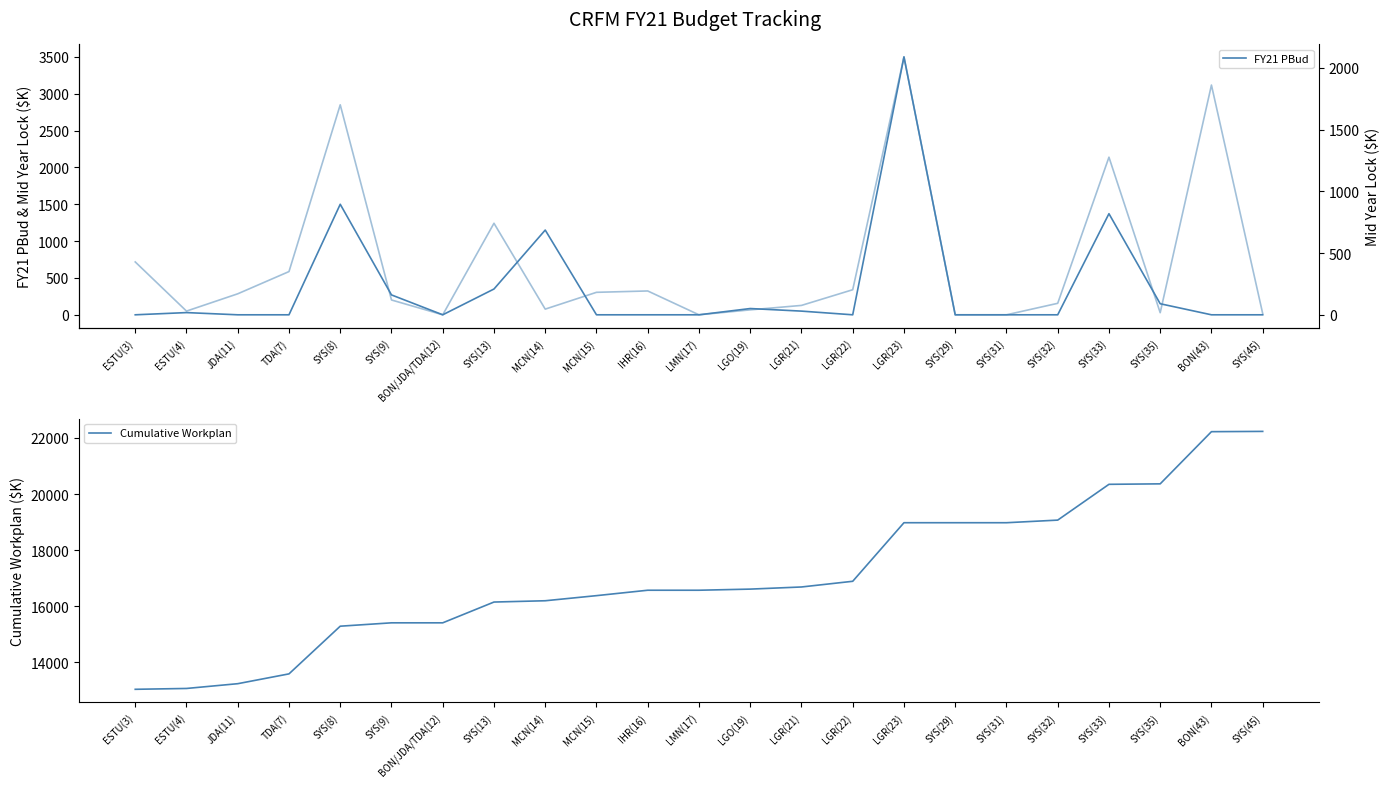

True or false: Cumulative Workplan and Mid Year Lock intersect in this chart.

False